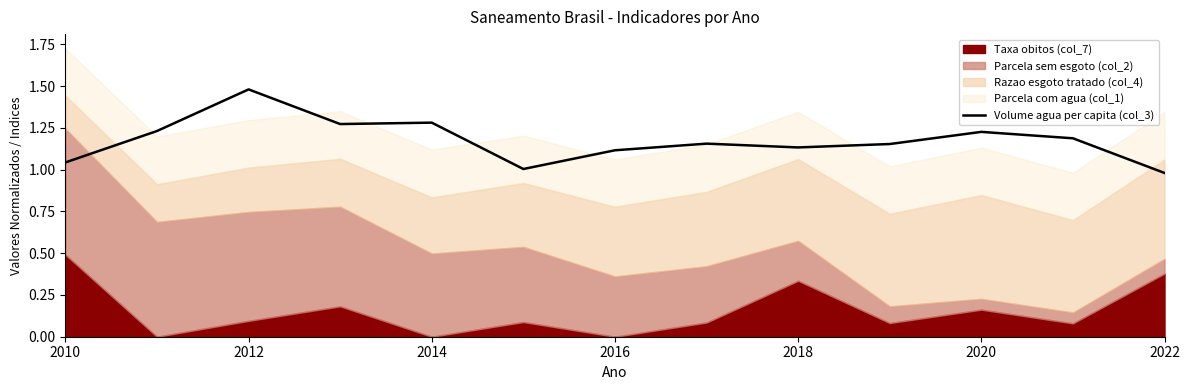

What is the difference between the maximum and minimum values?

0.5